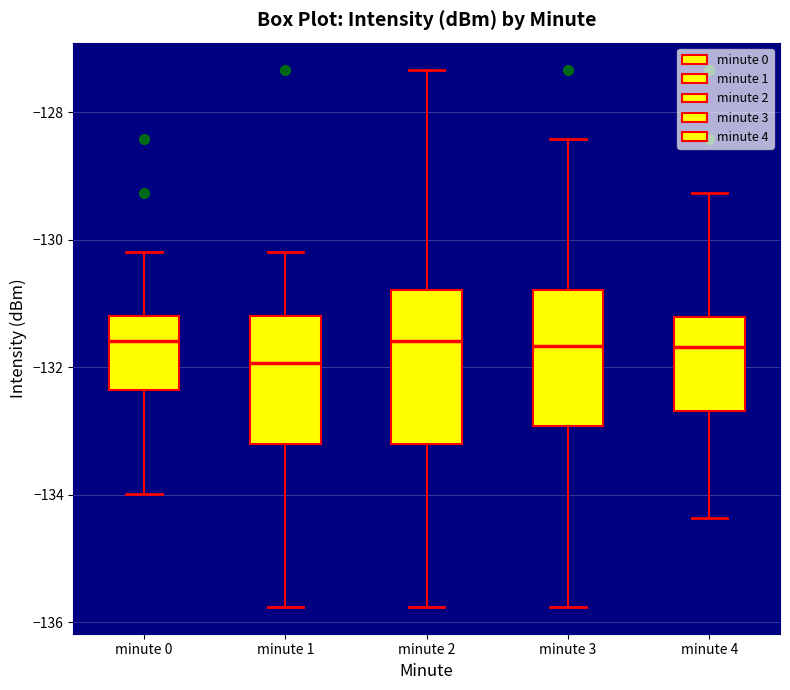

Where does the upper whisker of the box for minute 0 end on the y-axis? The values are not printed on the chart, so give them approximately, as read against the axis.

-130.2